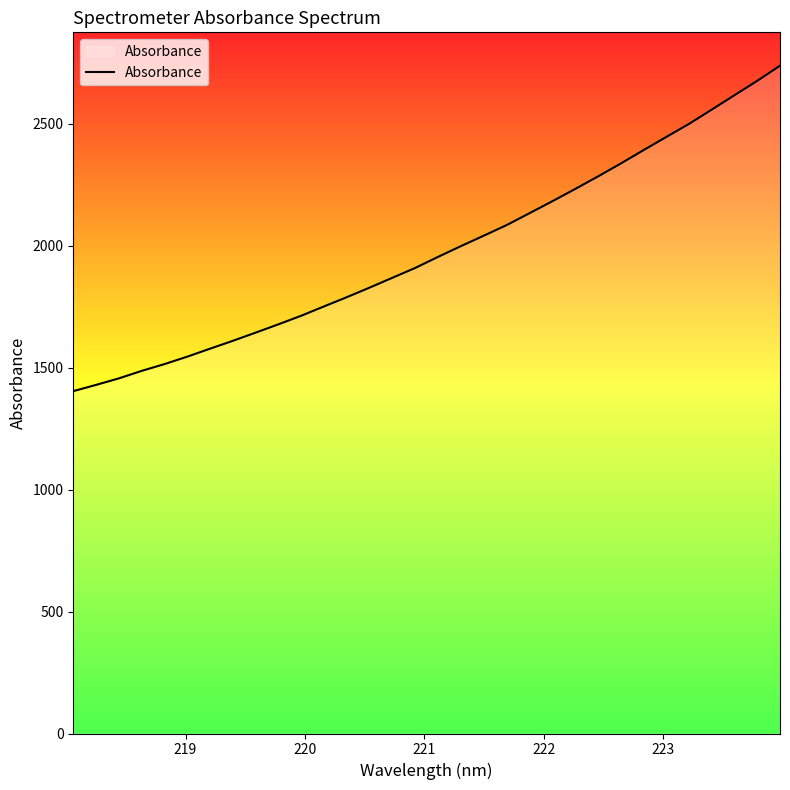

What is the minimum value shown in the chart?

1403.4